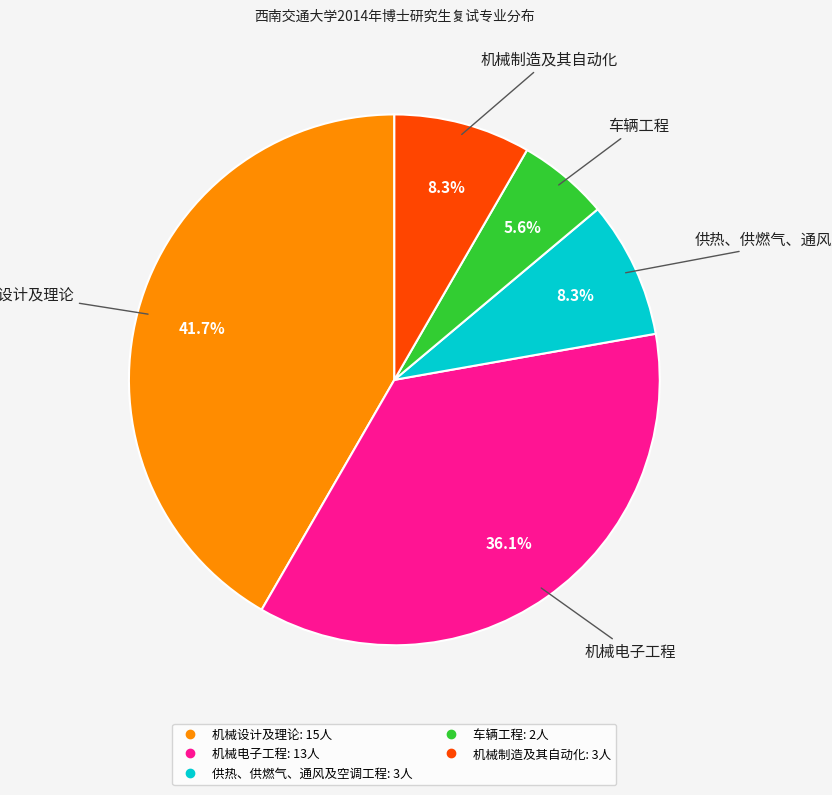

True or false: 供热、供燃气、通风及空调工程 accounts for 8% of the total.

True